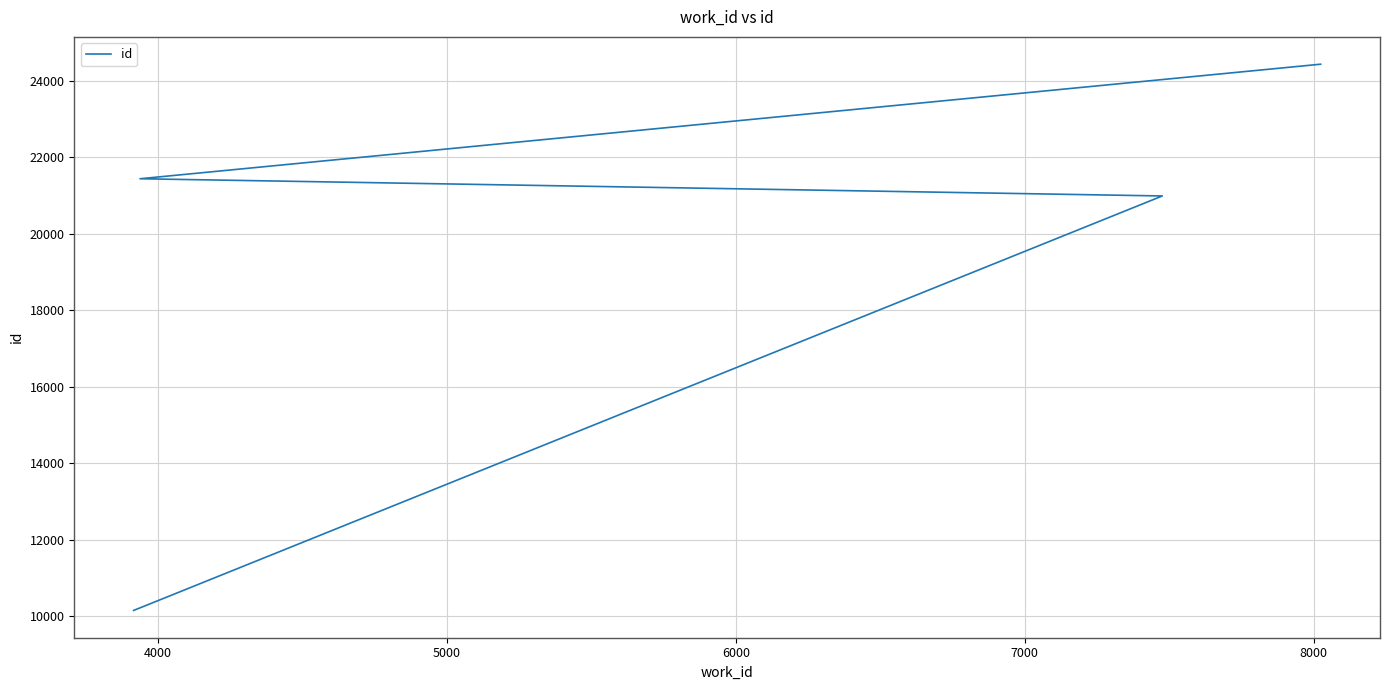

What is the greatest value displayed?

24429